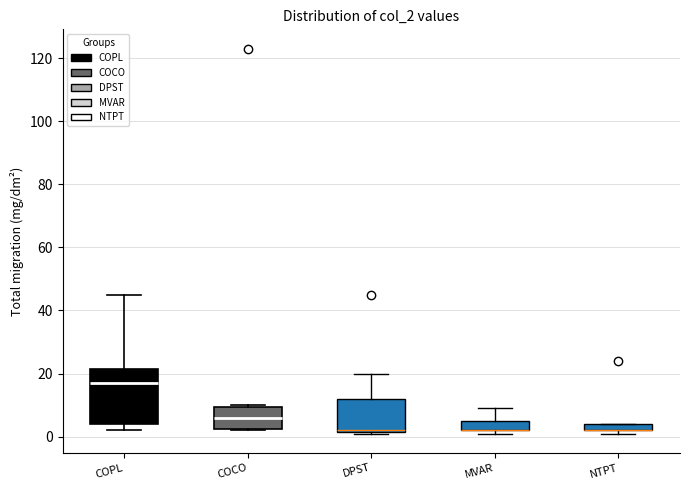

Which box is the tallest, from its lower edge to its upper edge?

COPL